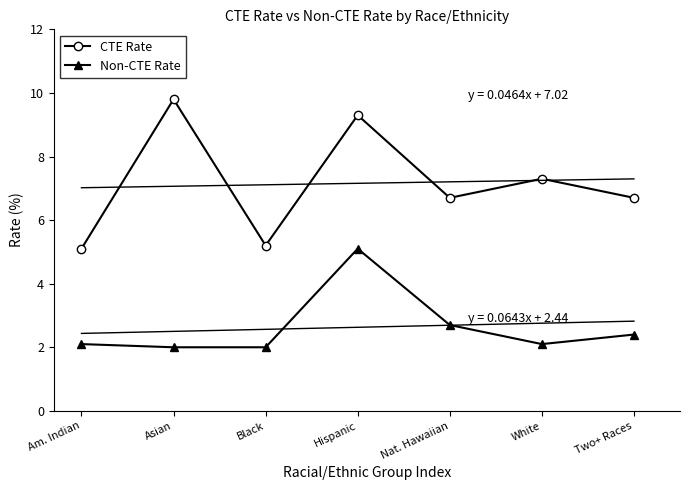

Is it true that Non-CTE Rate equals 3.7 at White?

False